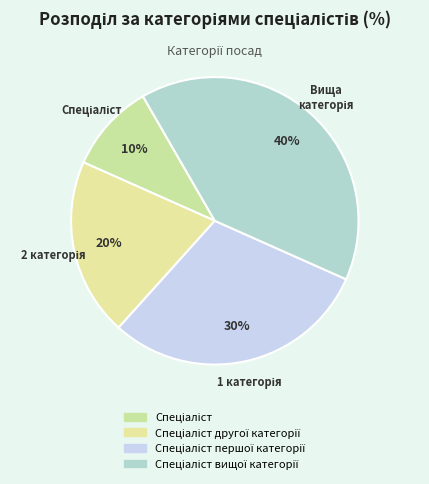

How many slices are in this pie chart?

4